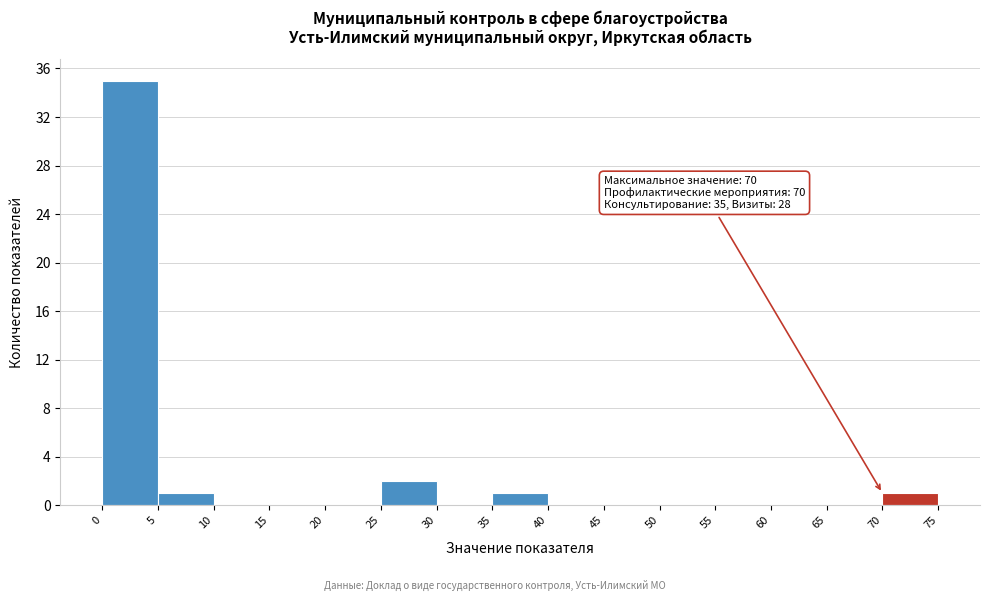

Which range on the x-axis has the tallest bar?

0 to 5